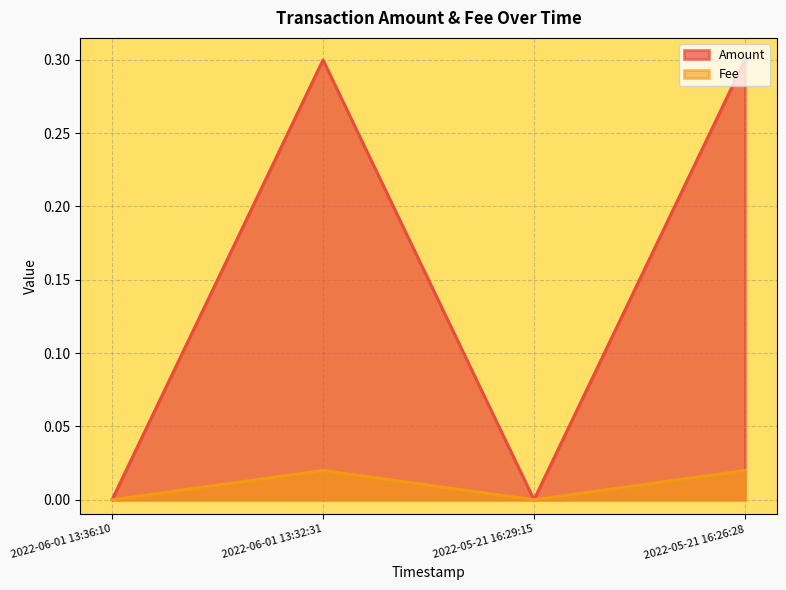

True or false: Amount and Fee cross at least once.

False